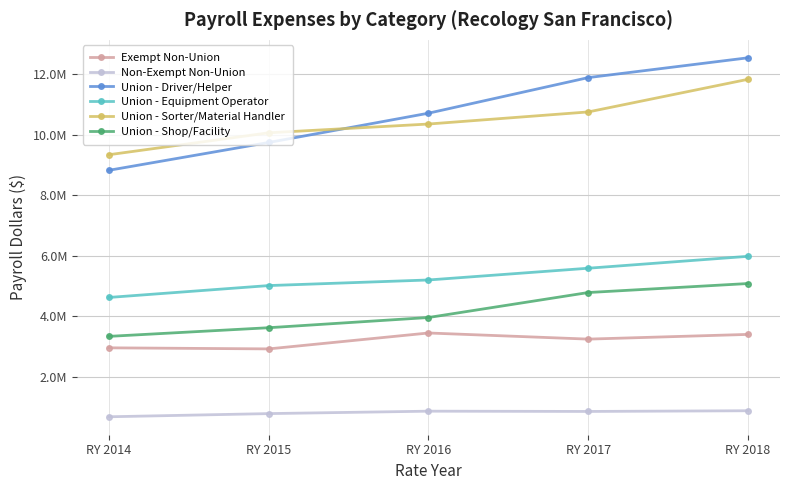

What are all the series names shown in the legend?

Exempt Non-Union, Non-Exempt Non-Union, Union - Driver/Helper, Union - Equipment Operator, Union - Sorter/Material Handler, Union - Shop/Facility